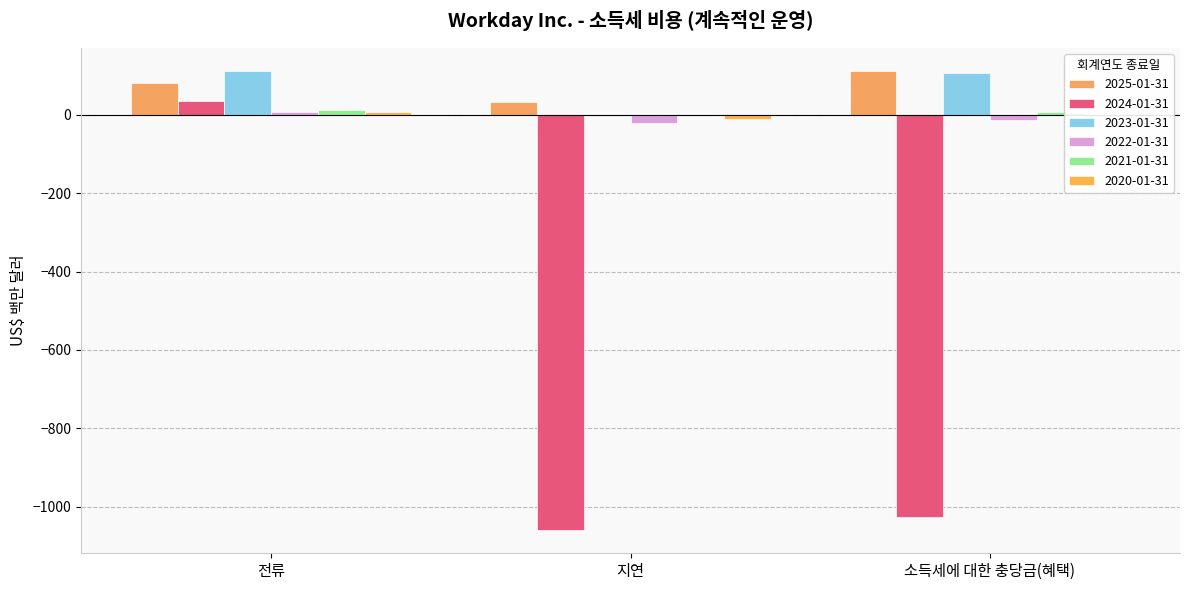

How many distinct data groups are displayed?

6